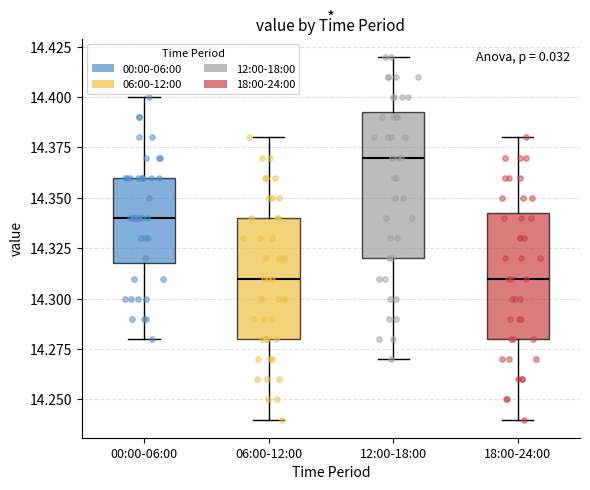

Which box has the highest median line?

12:00-18:00